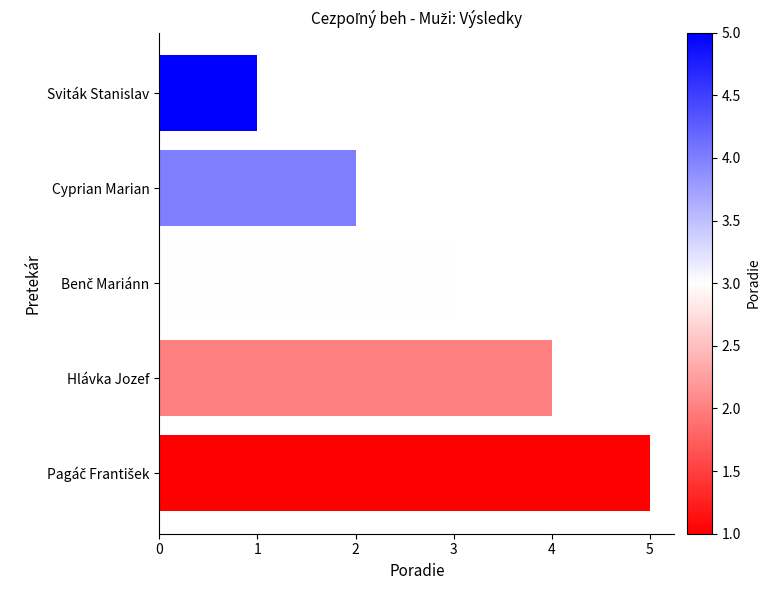

What is the greatest value displayed?

5